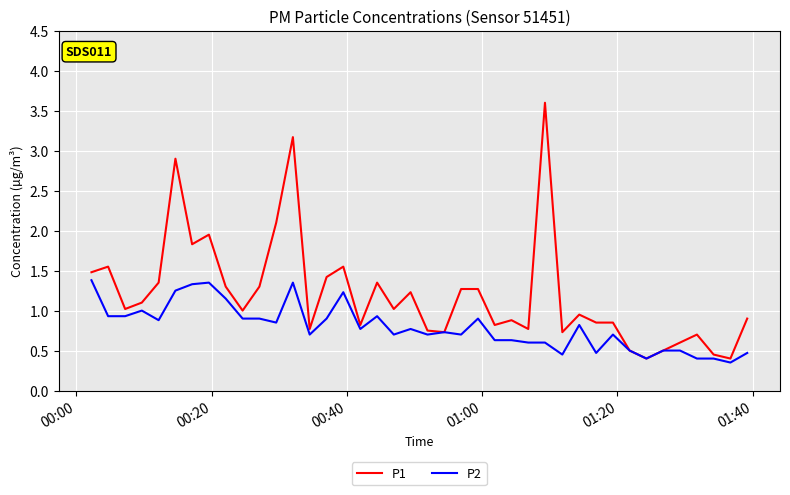

List the series in order of their overall mean, lowest first.

P2, P1